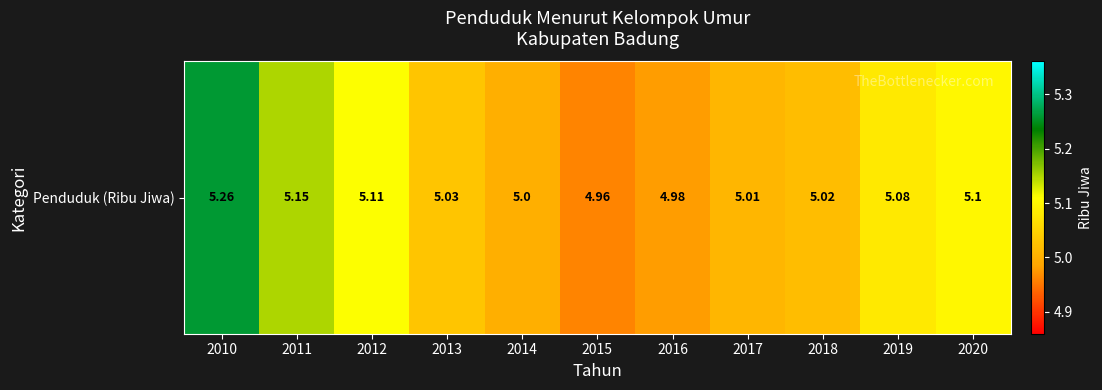

Which label corresponds to the largest value in the chart?

2010